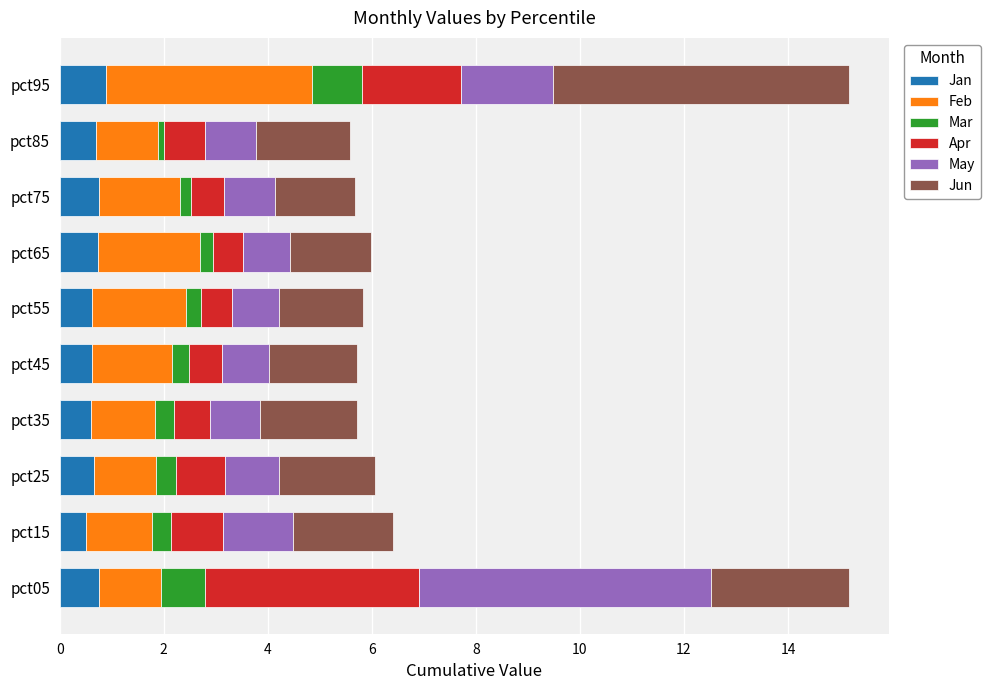

What is the total value across all series at pct35?

5.7